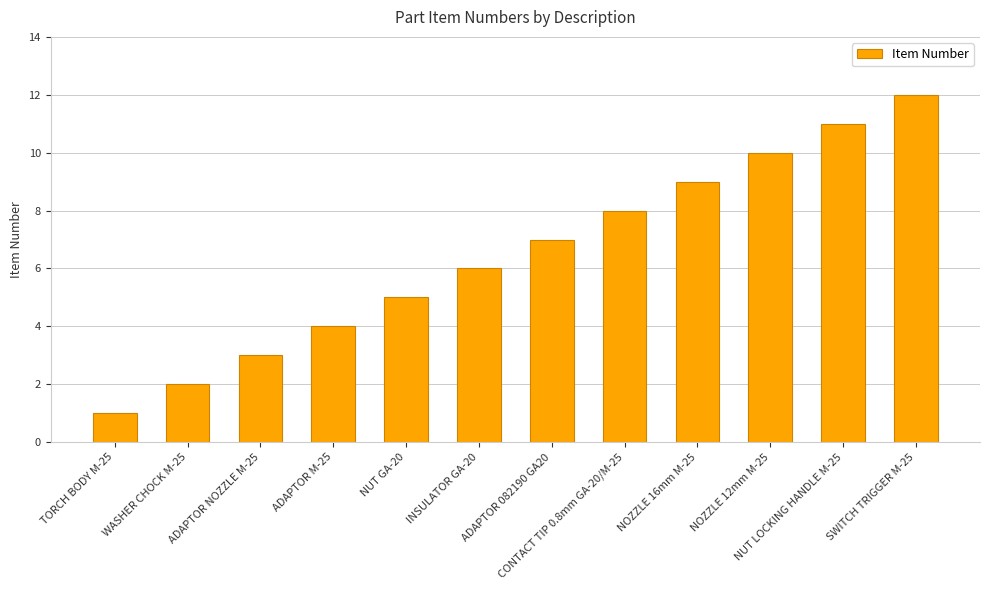

Does the chart contain any negative values?

No